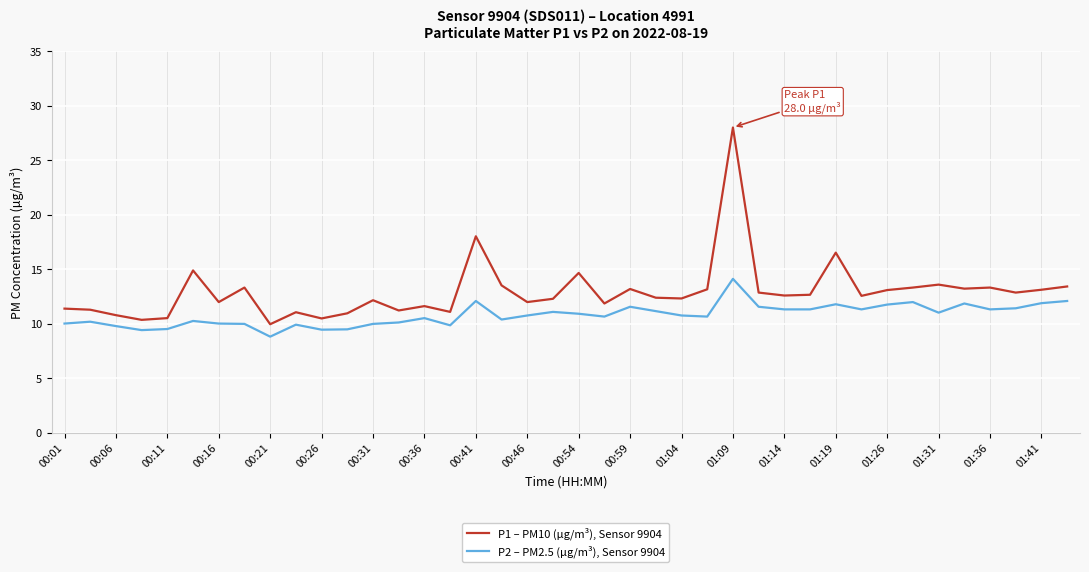

Which series has the largest total across all categories?

P1 – PM10 (µg/m³), Sensor 9904